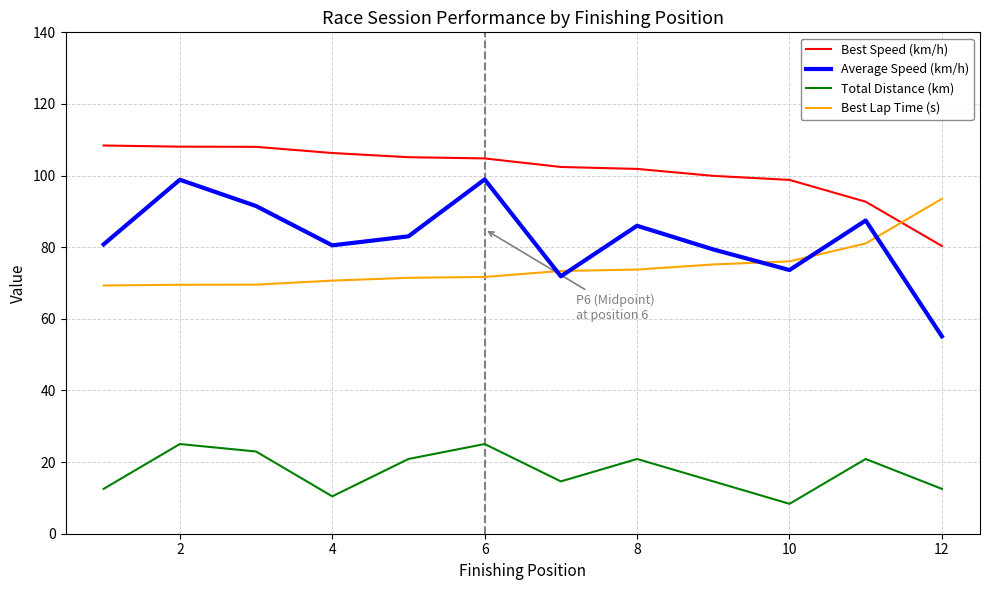

What is the smallest value displayed?

8.3